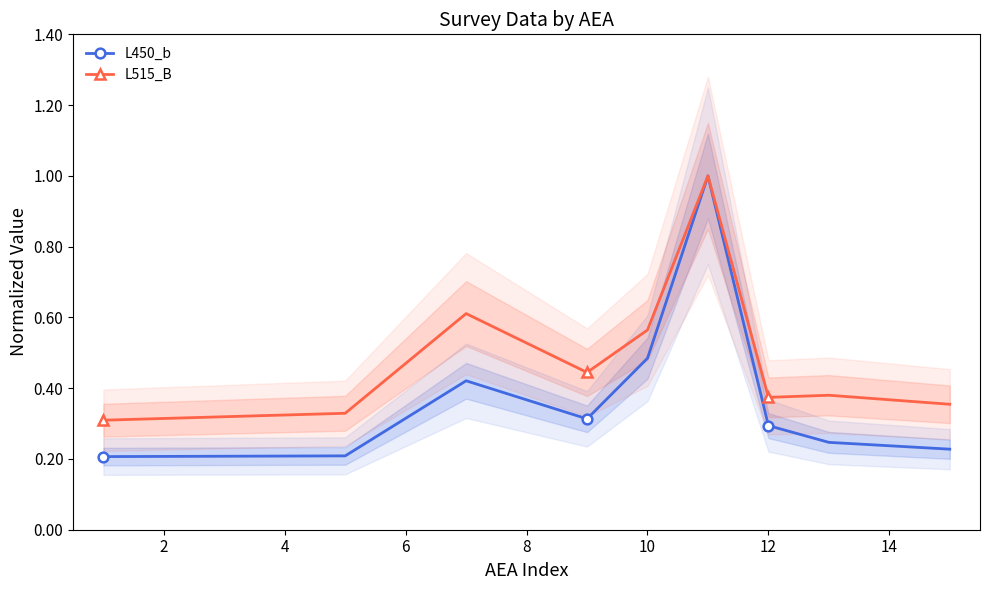

The value of L450_b at 12 is 0.4. True or false?

False